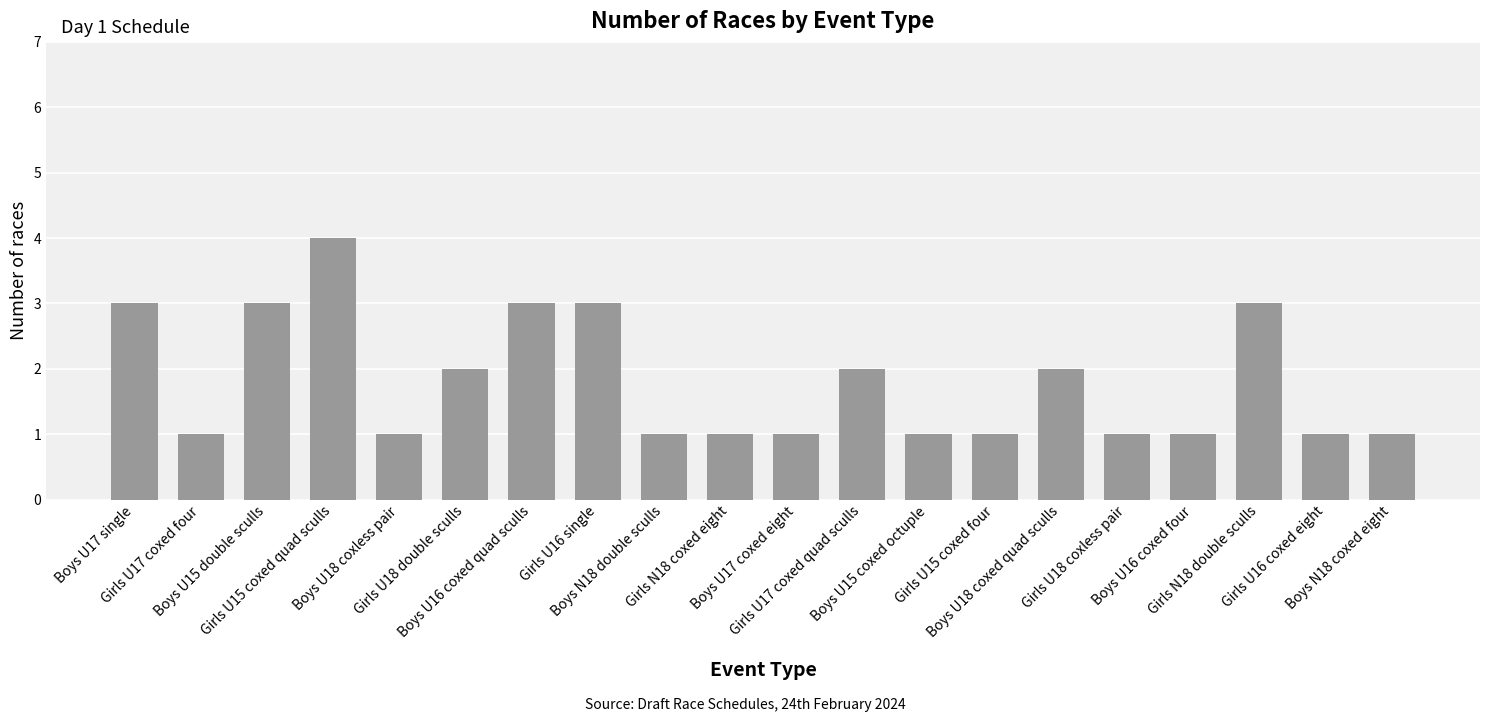

The chart shows a value of 2 at Girls U15 coxed four. True or false?

False